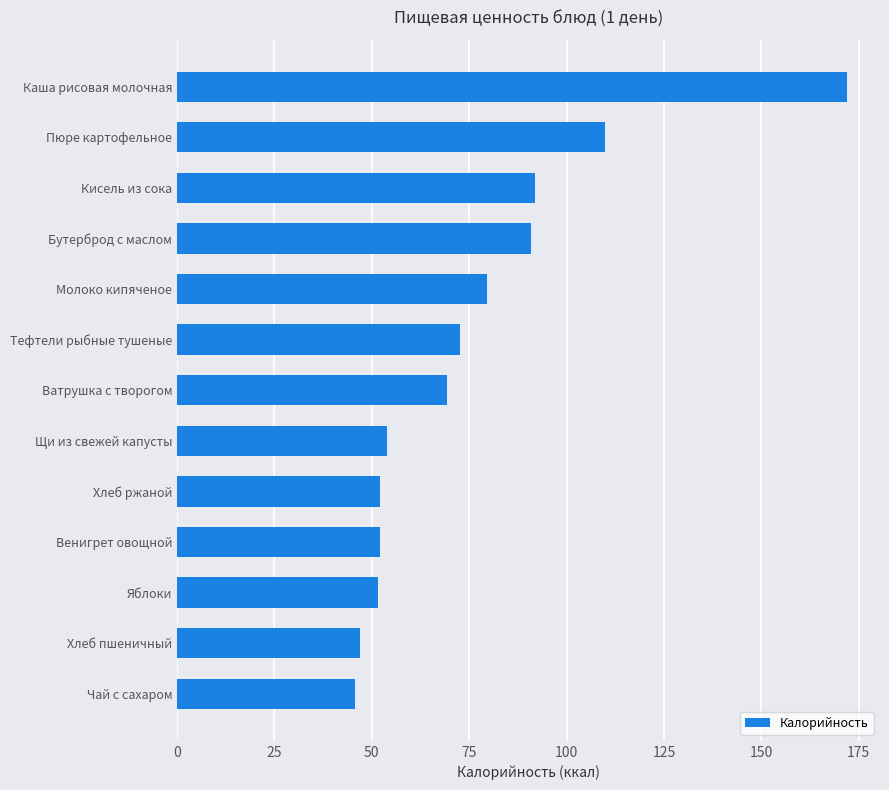

What is the difference between the second highest and second lowest values?

63.1